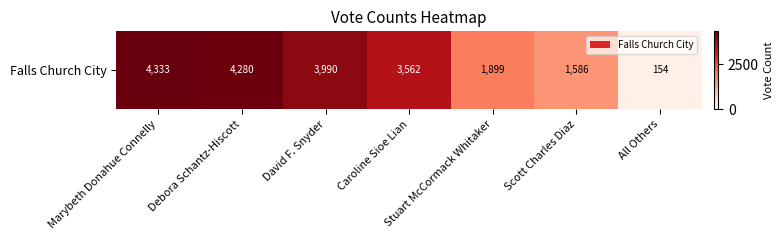

List the labels in order of value, largest first.

Marybeth Donahue Connelly, Debora Schantz-Hiscott, David F. Snyder, Caroline Sioe Lian, Stuart McCormack Whitaker, Scott Charles Diaz, All Others